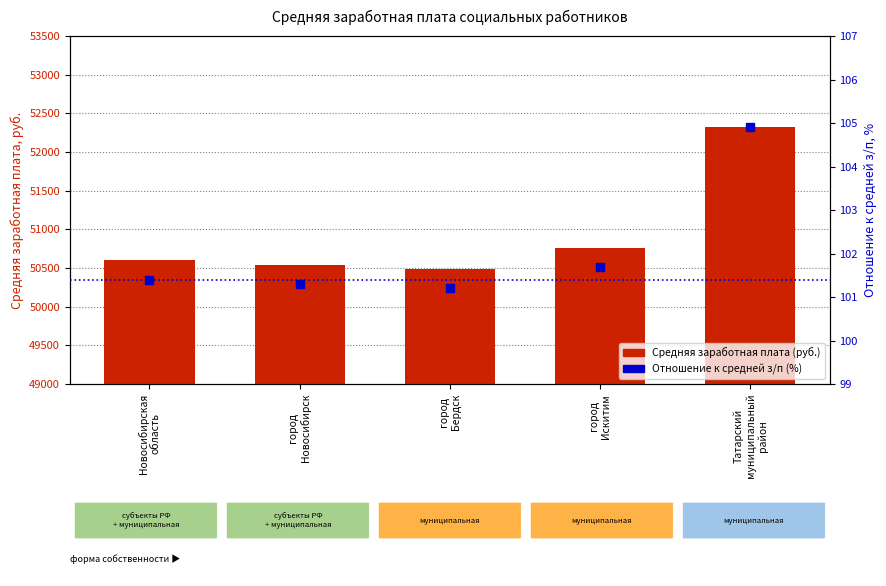

Which series has the largest total across all categories?

Средняя заработная плата (руб.)